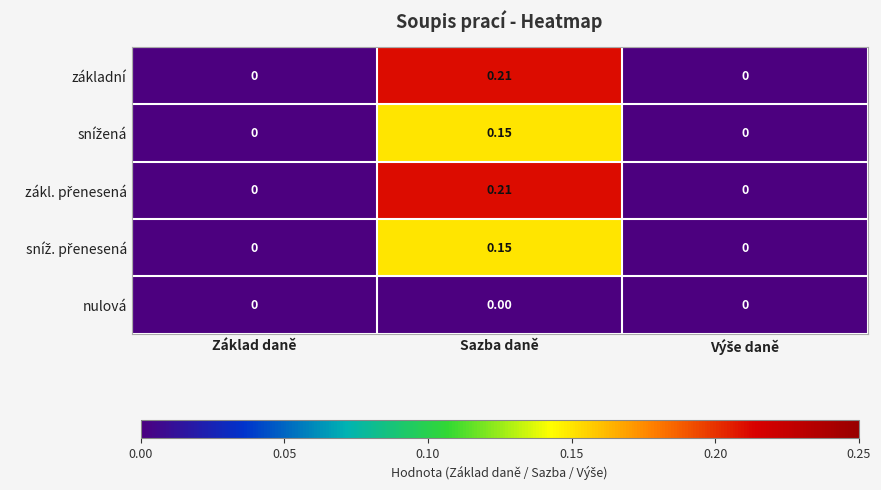

At which category is the sum across all series the highest?

Sazba daně